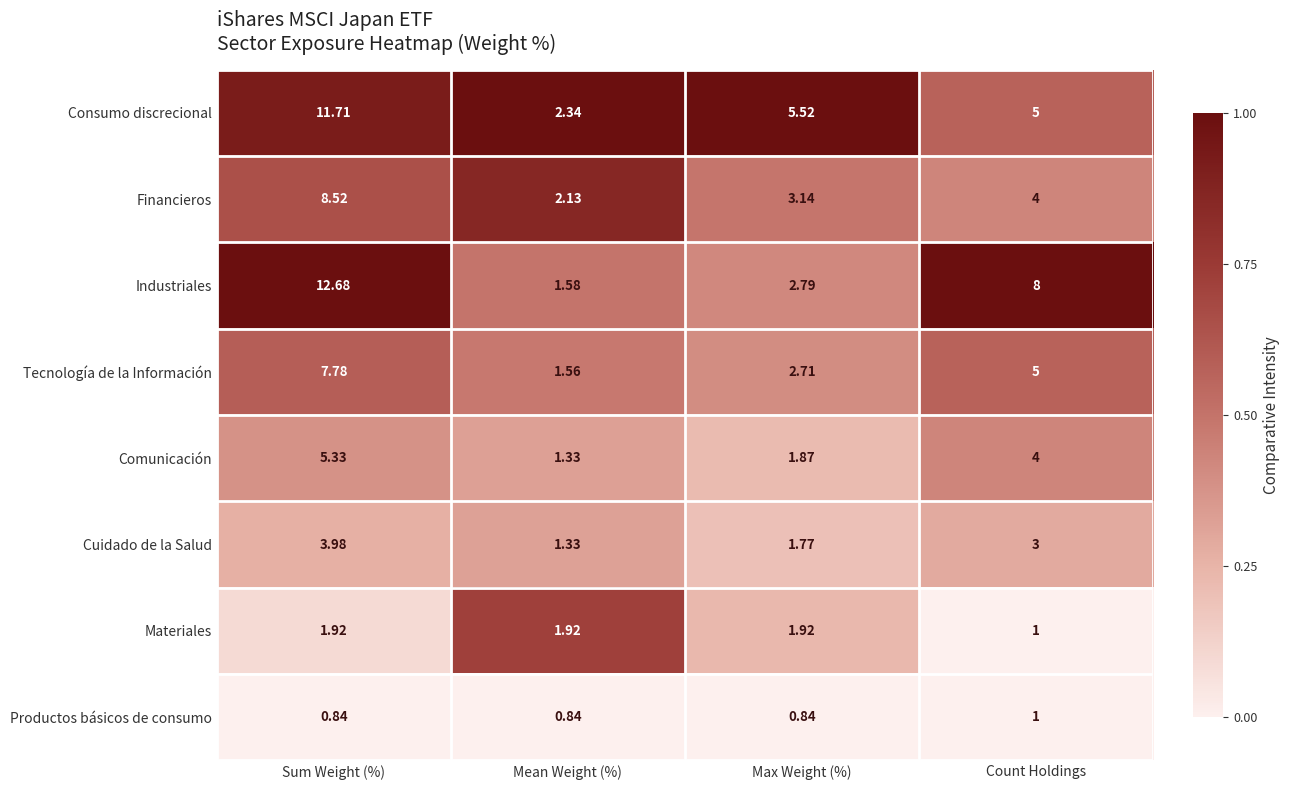

At which label does Financieros first exceed 4?

Sum Weight (%)